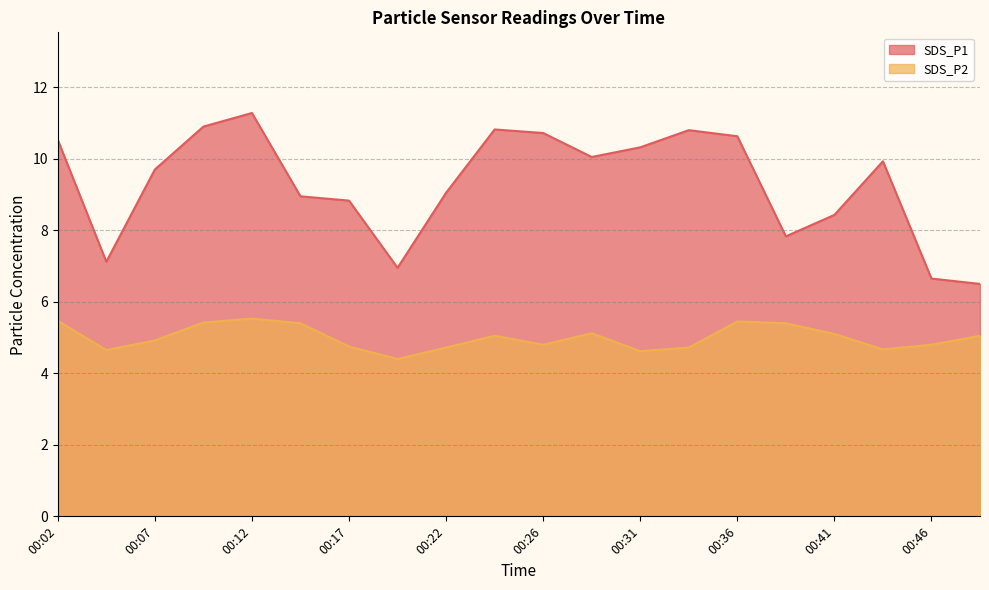

At which label is SDS_P1 closest to 8?

00:39